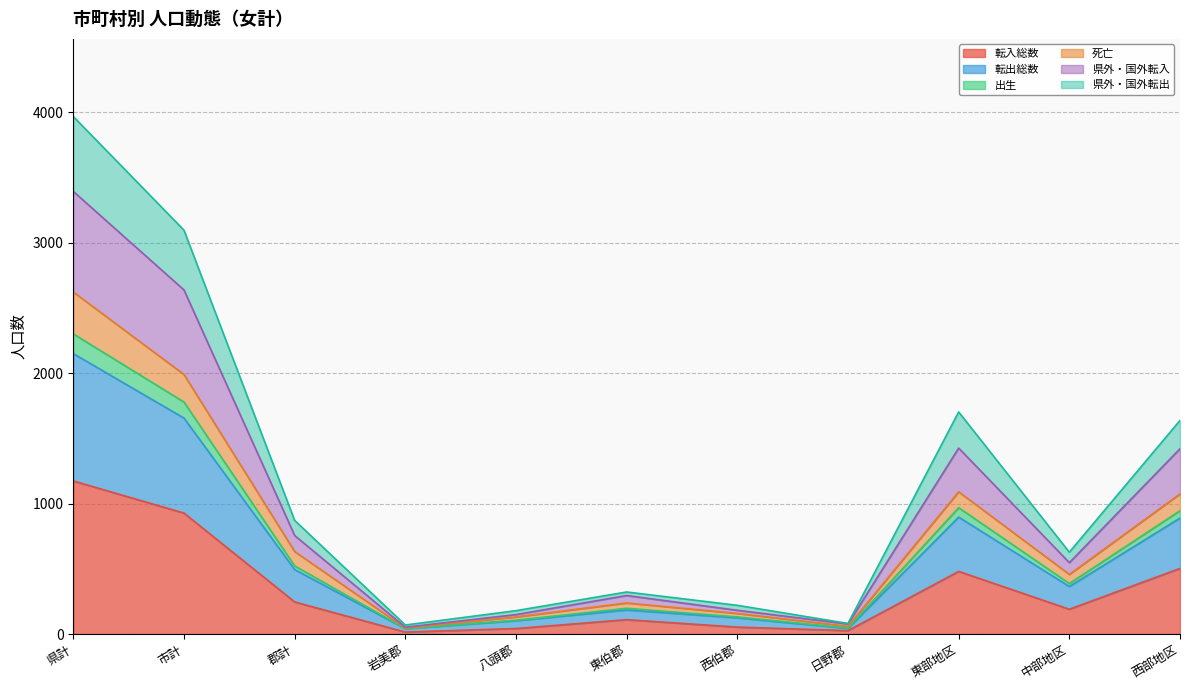

At how many categories does at least one series exceed 2762?

2